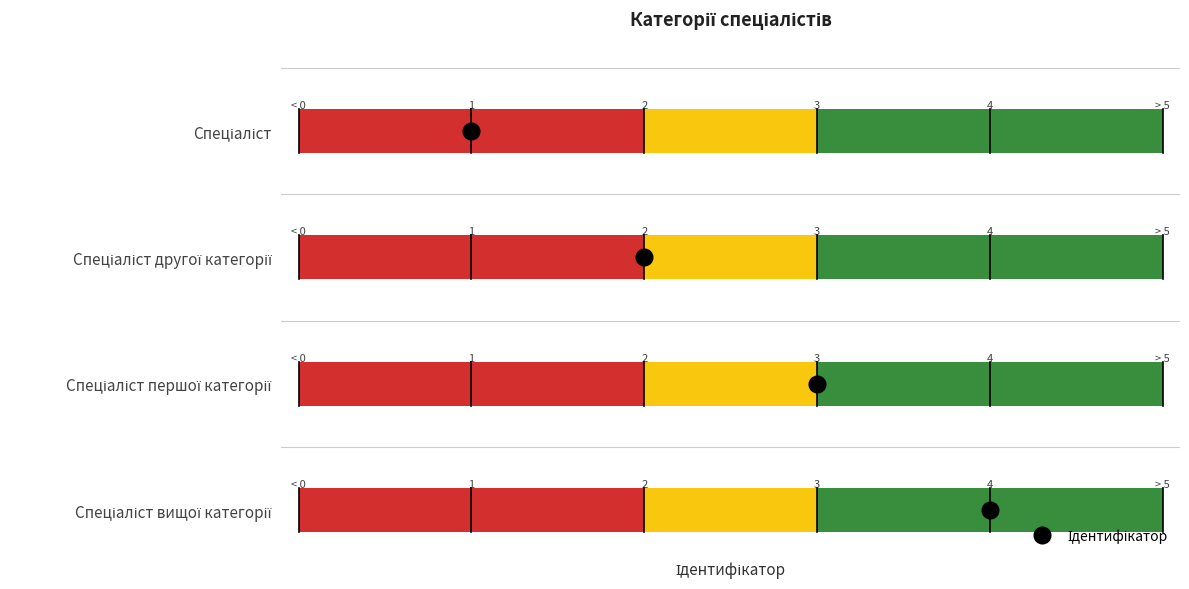

True or false: the data shows 1 at Спеціаліст.

False